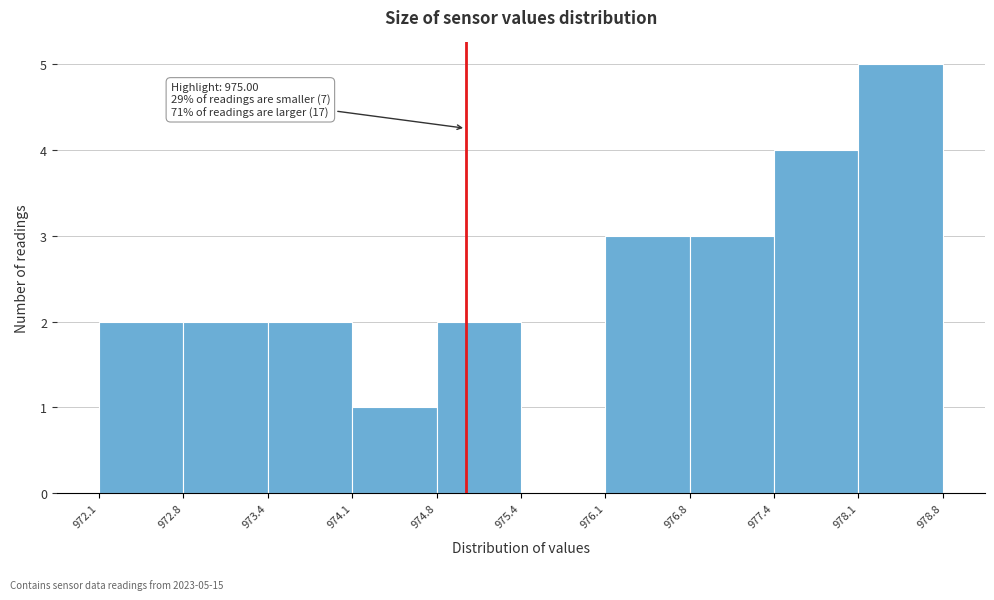

Which range on the x-axis has the tallest bar?

978.1 to 978.8